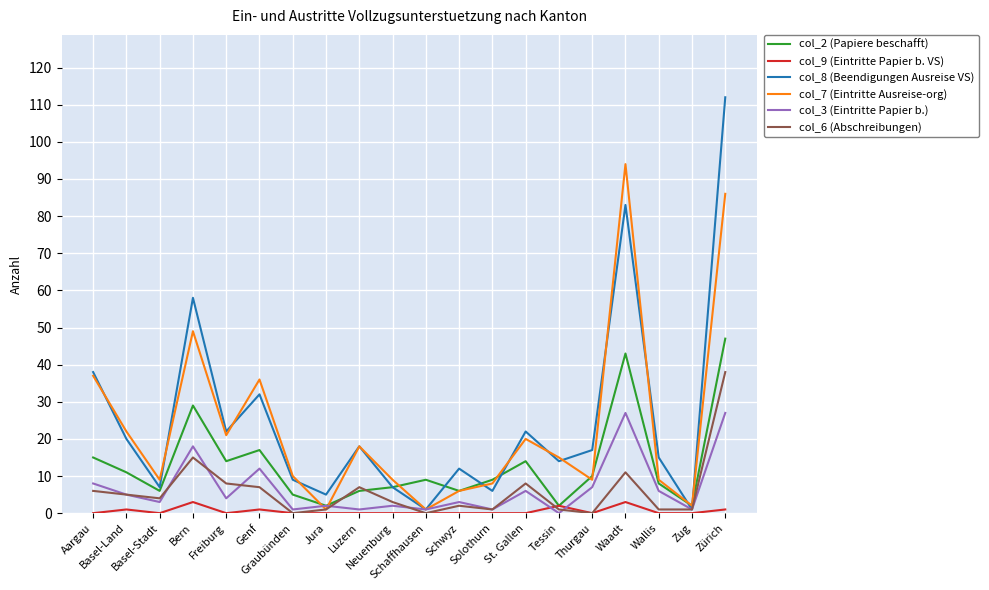

List the series in order of their peak value, lowest first.

col_9 (Eintritte Papier b. VS), col_3 (Eintritte Papier b.), col_6 (Abschreibungen), col_2 (Papiere beschafft), col_7 (Eintritte Ausreise-org), col_8 (Beendigungen Ausreise VS)